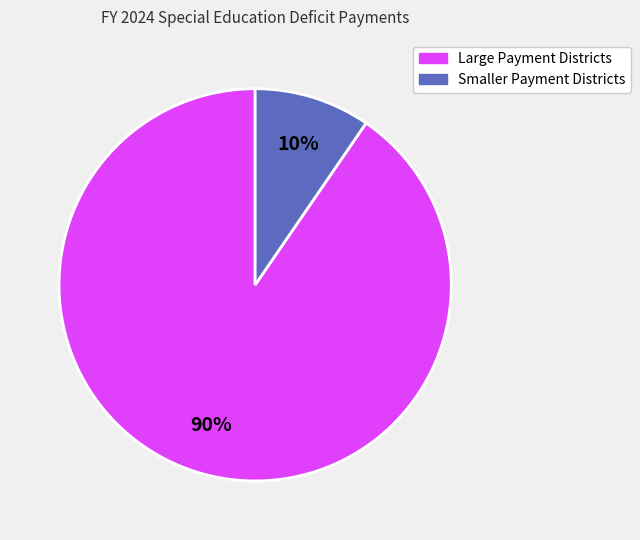

To the nearest percent, what is the average slice percentage?

50%